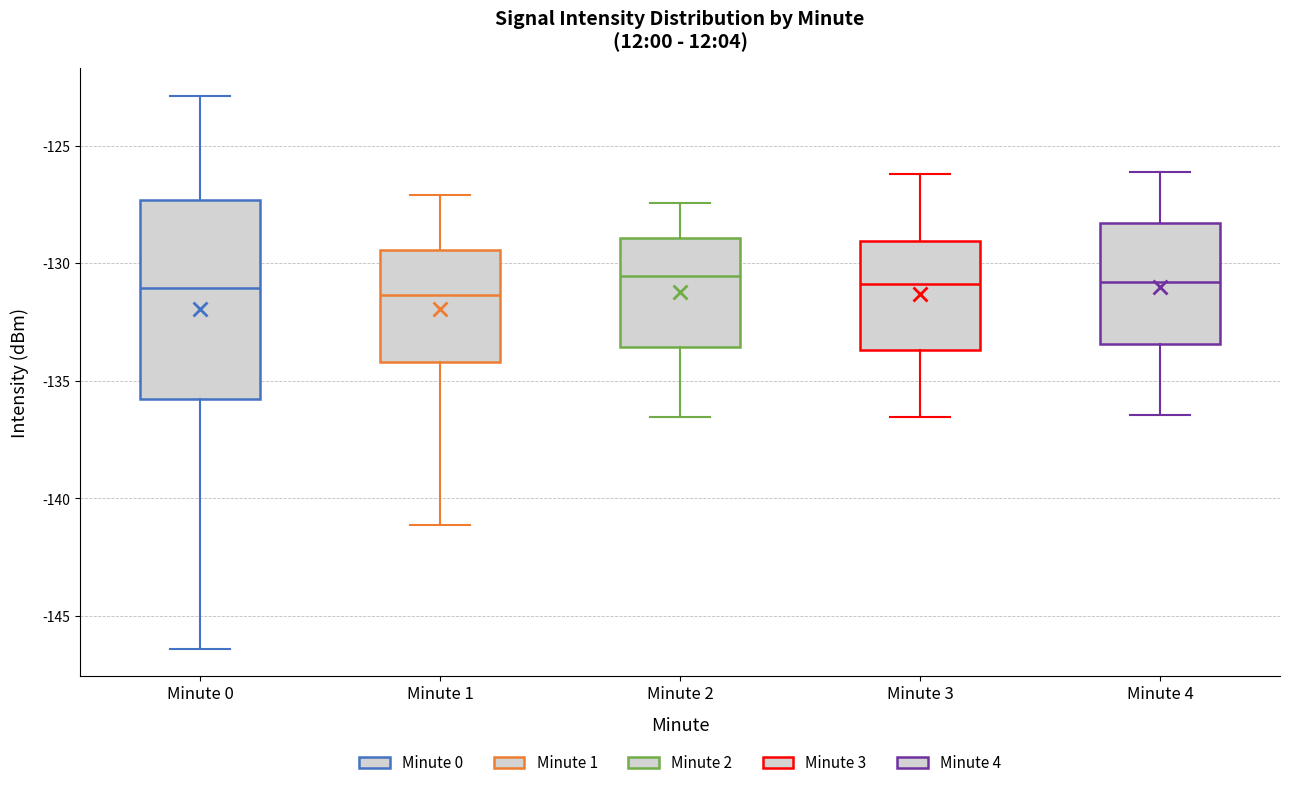

Where does the median line of the box for Minute 1 sit on the y-axis? The values are not printed on the chart, so give them approximately, as read against the axis.

-131.5